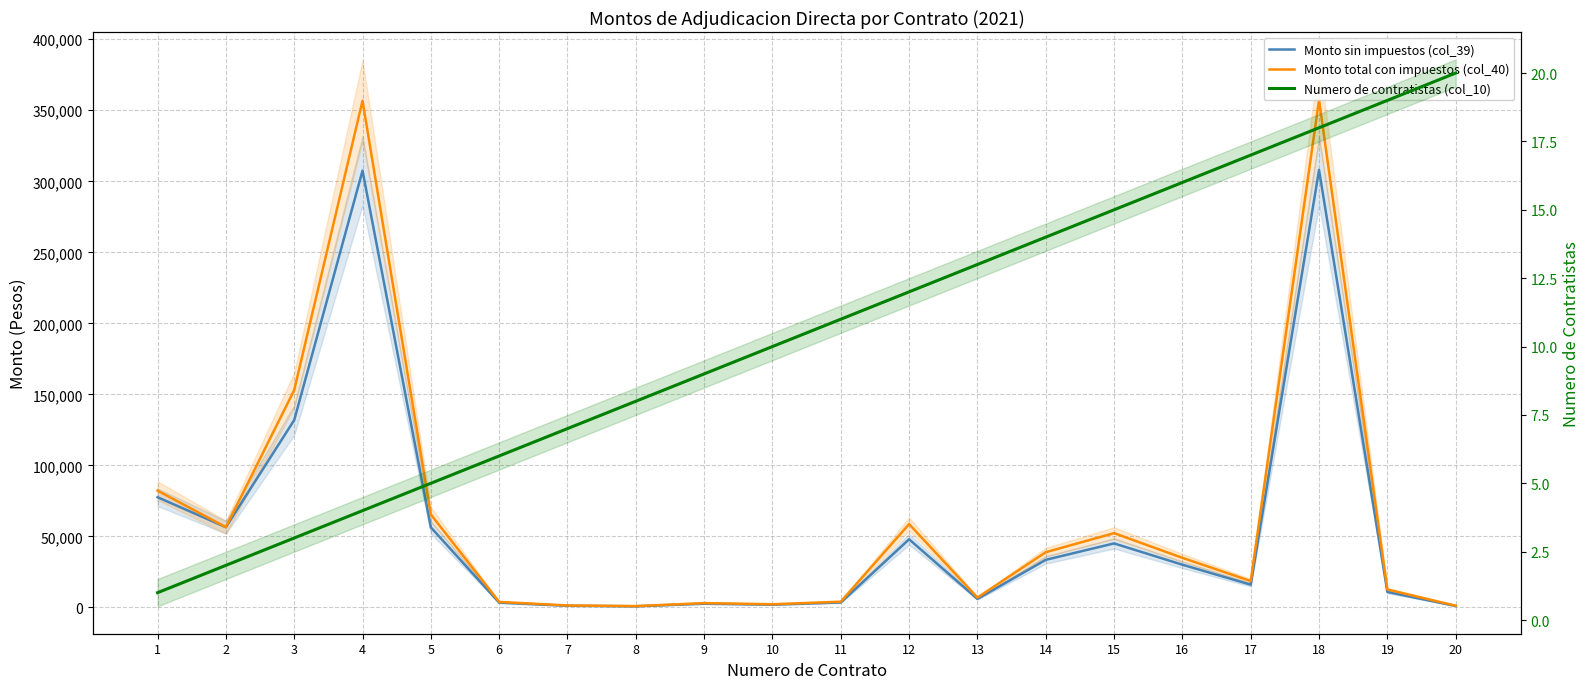

What are all the series names shown in the legend?

Monto sin impuestos (col_39), Monto total con impuestos (col_40), Numero de contratistas (col_10)